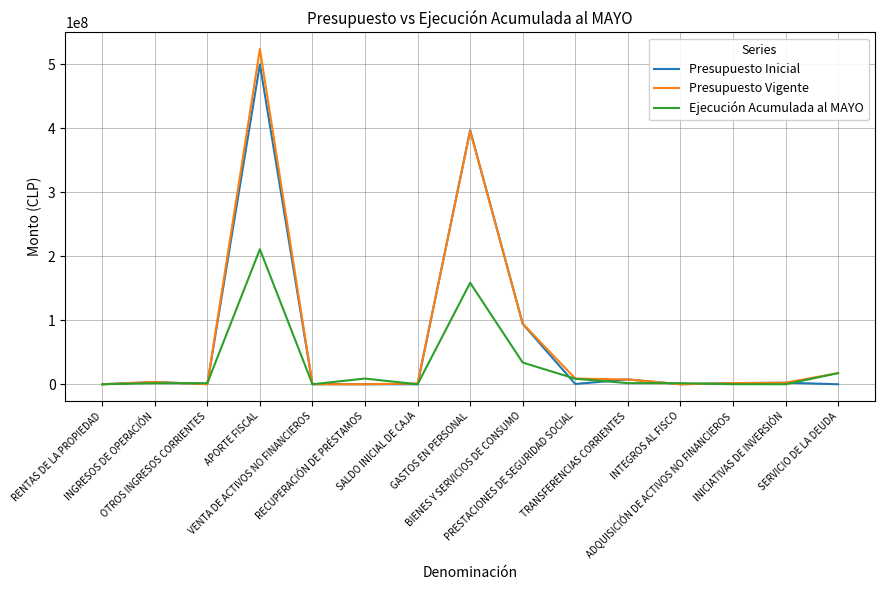

List the series in order of their peak value, highest first.

Presupuesto Vigente, Presupuesto Inicial, Ejecución Acumulada al MAYO